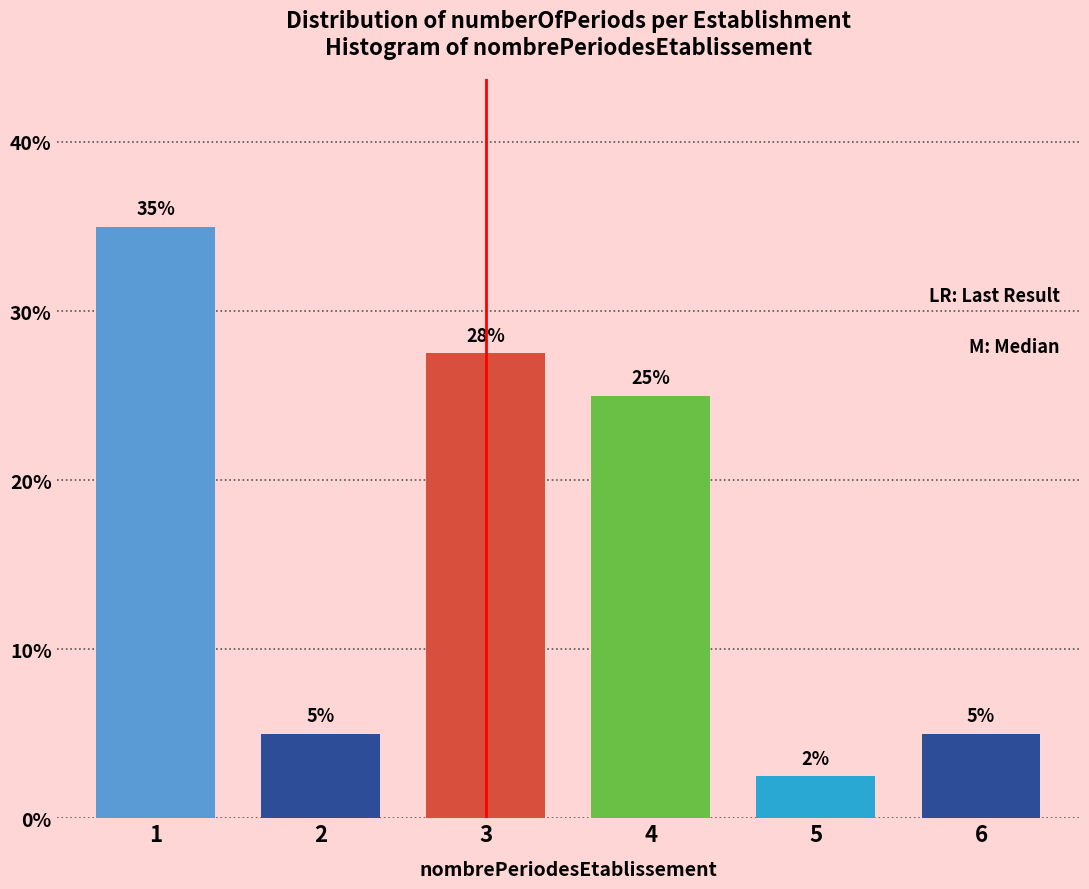

The chart shows a value of 27.5 at 3. True or false?

True